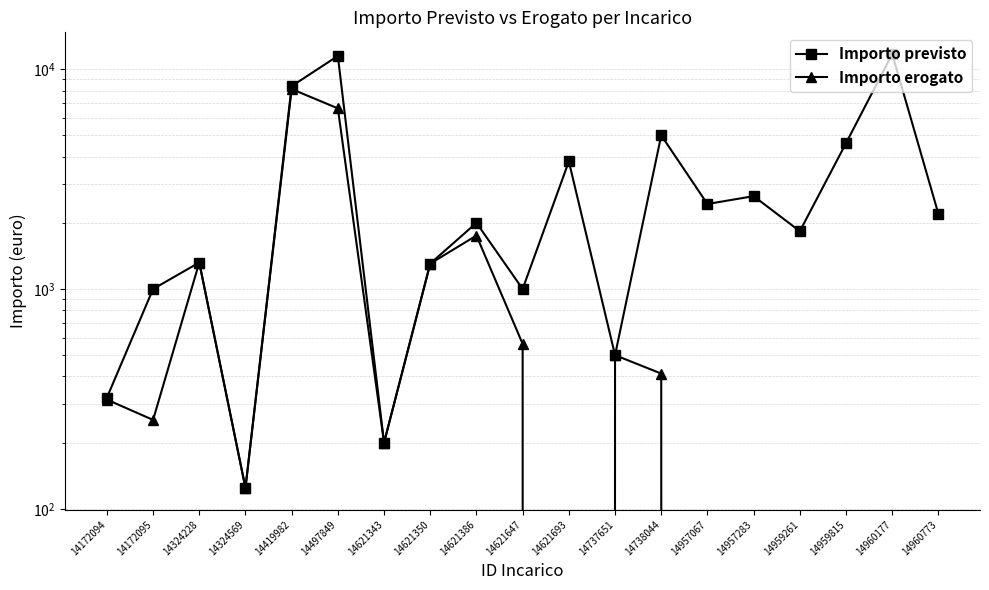

List the series in order of their overall mean, highest first.

Importo previsto, Importo erogato